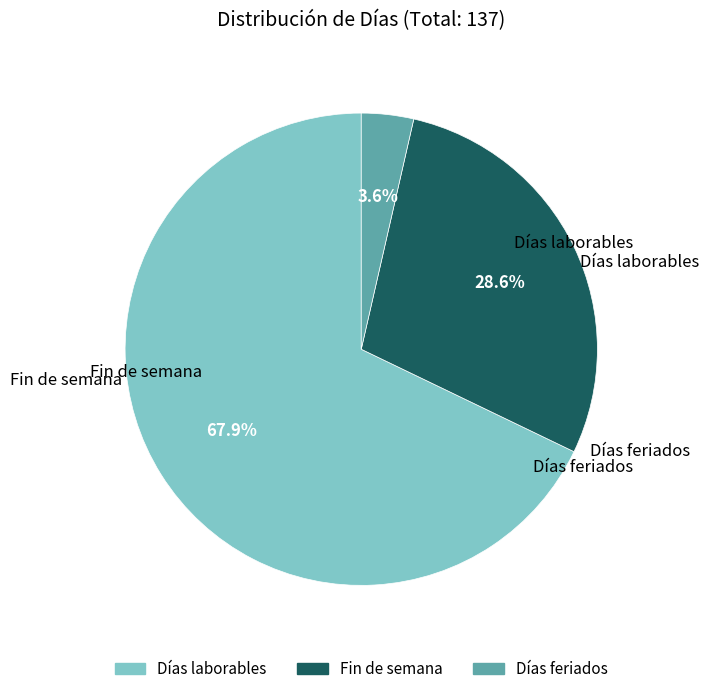

To the nearest percent, what is the average slice percentage?

33%